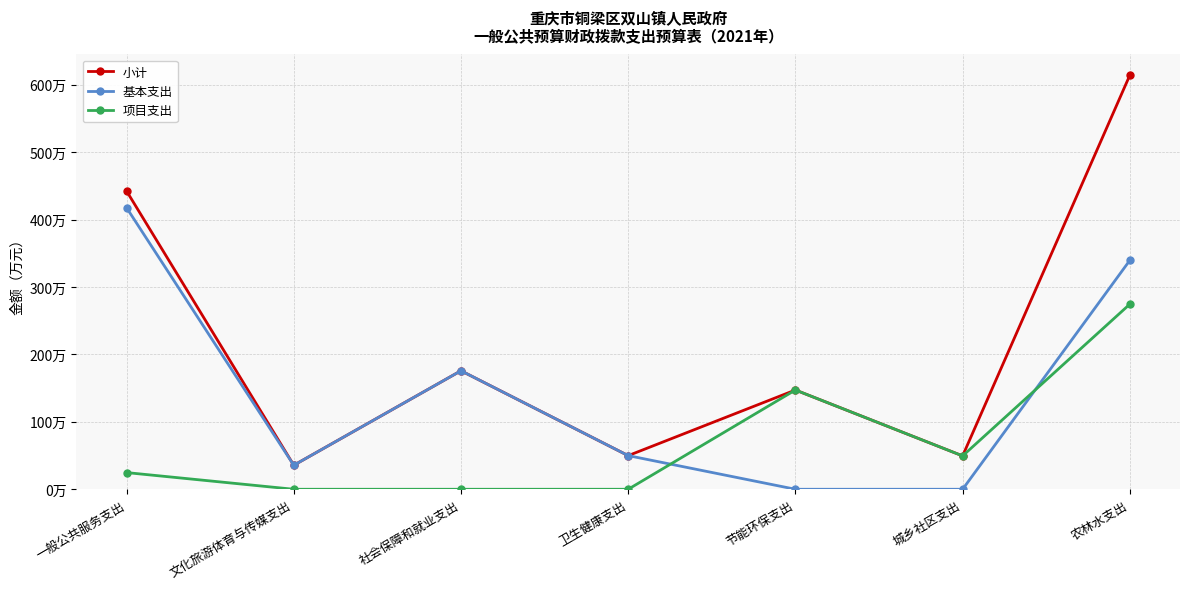

The 项目支出 series shows 0.0 at 卫生健康支出. True or false?

True